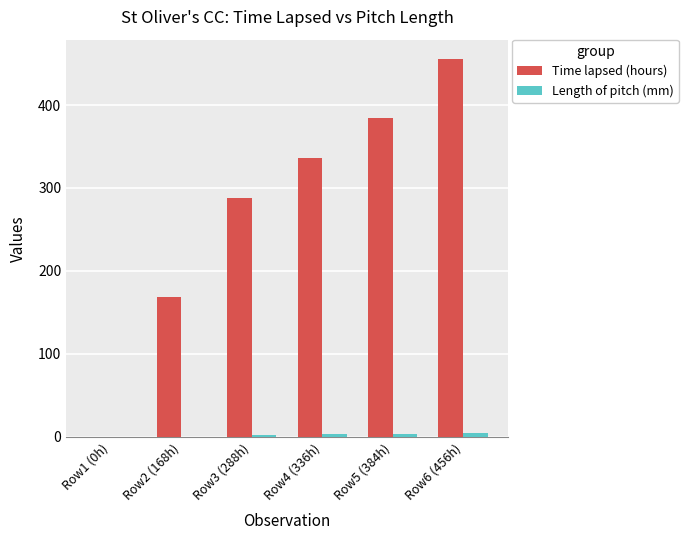

What is the approximate value of Length of pitch (mm) at Row3 (288h)?

2.5